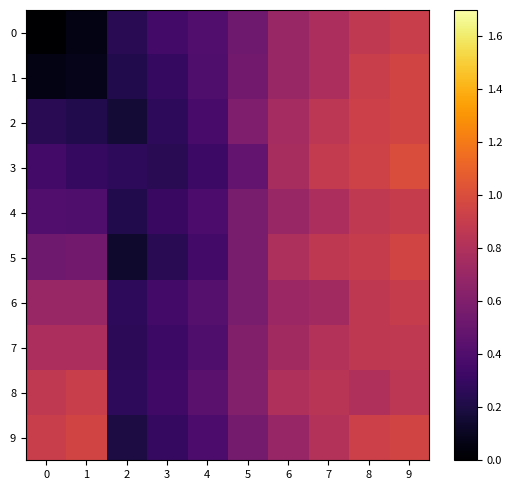

Which series has the largest total across all categories?

8